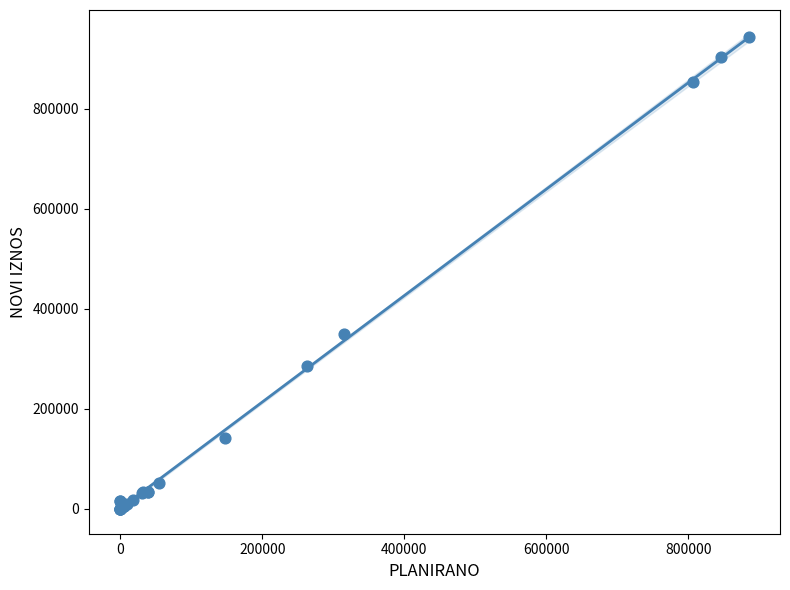

What Y value in the scatter plot is closest to 471681?

349183.0